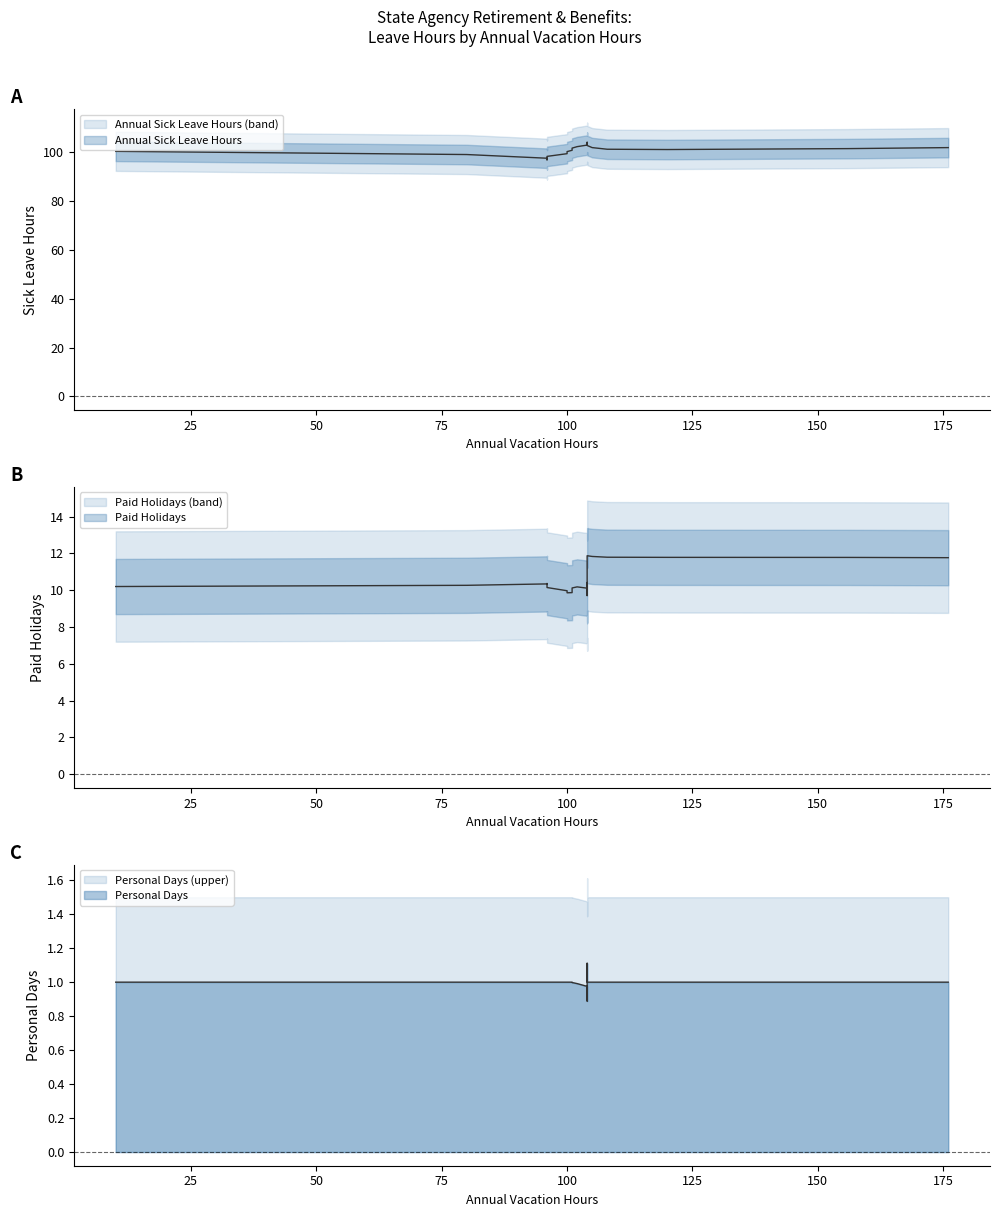

In Paid Holidays, how many points are lower than both neighbors (excluding endpoints)?

5